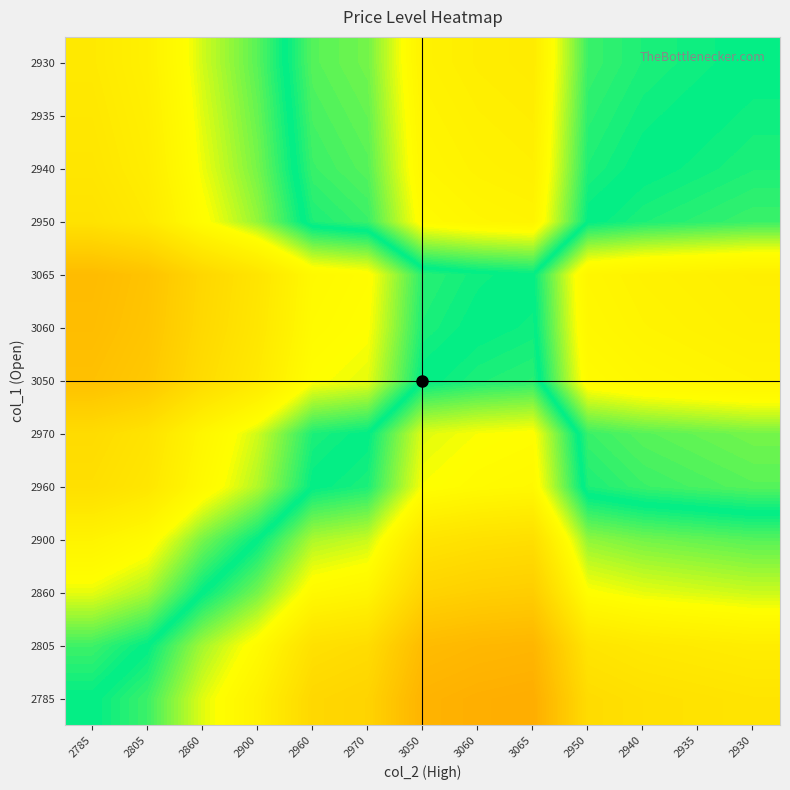

Reading right to left, list all the values displayed in this chart.

2785: 2930=1.0	2935=0.9	2940=0.9	2950=0.9	3065=0.9	3060=0.9	3050=0.9	2970=0.9	2960=0.9	2900=1.0	2860=1.0	2805=1.0	2785=1.0
2805: 2930=1.0	2935=1.0	2940=1.0	2950=1.0	3065=0.9	3060=0.9	3050=0.9	2970=0.9	2960=0.9	2900=1.0	2860=1.0	2805=1.0	2785=1.0
2860: 2930=1.0	2935=1.0	2940=1.0	2950=1.0	3065=0.9	3060=0.9	3050=0.9	2970=1.0	2960=1.0	2900=1.0	2860=1.0	2805=1.0	2785=1.0
2900: 2930=1.0	2935=1.0	2940=1.0	2950=1.0	3065=0.9	3060=0.9	3050=1.0	2970=1.0	2960=1.0	2900=1.0	2860=1.0	2805=1.0	2785=1.0
2960: 2930=1.0	2935=1.0	2940=1.0	2950=1.0	3065=1.0	3060=1.0	3050=1.0	2970=1.0	2960=1.0	2900=1.0	2860=1.0	2805=1.1	2785=1.1
2970: 2930=1.0	2935=1.0	2940=1.0	2950=1.0	3065=1.0	3060=1.0	3050=1.0	2970=1.0	2960=1.0	2900=1.0	2860=1.0	2805=1.1	2785=1.1
3050: 2930=1.0	2935=1.0	2940=1.0	2950=1.0	3065=1.0	3060=1.0	3050=1.0	2970=1.0	2960=1.0	2900=1.1	2860=1.1	2805=1.1	2785=1.1
3060: 2930=1.0	2935=1.0	2940=1.0	2950=1.0	3065=1.0	3060=1.0	3050=1.0	2970=1.0	2960=1.0	2900=1.1	2860=1.1	2805=1.1	2785=1.1
3065: 2930=1.0	2935=1.0	2940=1.0	2950=1.0	3065=1.0	3060=1.0	3050=1.0	2970=1.0	2960=1.0	2900=1.1	2860=1.1	2805=1.1	2785=1.1
2950: 2930=1.0	2935=1.0	2940=1.0	2950=1.0	3065=1.0	3060=1.0	3050=1.0	2970=1.0	2960=1.0	2900=1.0	2860=1.0	2805=1.1	2785=1.1
2940: 2930=1.0	2935=1.0	2940=1.0	2950=1.0	3065=1.0	3060=1.0	3050=1.0	2970=1.0	2960=1.0	2900=1.0	2860=1.0	2805=1.0	2785=1.1
2935: 2930=1.0	2935=1.0	2940=1.0	2950=1.0	3065=1.0	3060=1.0	3050=1.0	2970=1.0	2960=1.0	2900=1.0	2860=1.0	2805=1.0	2785=1.1
2930: 2930=1.0	2935=1.0	2940=1.0	2950=1.0	3065=1.0	3060=1.0	3050=1.0	2970=1.0	2960=1.0	2900=1.0	2860=1.0	2805=1.0	2785=1.1